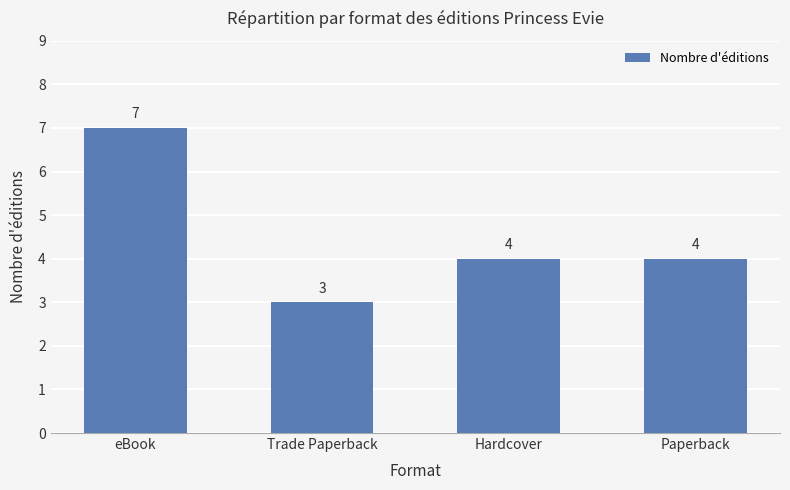

Is it true that the value at Hardcover is 4?

True